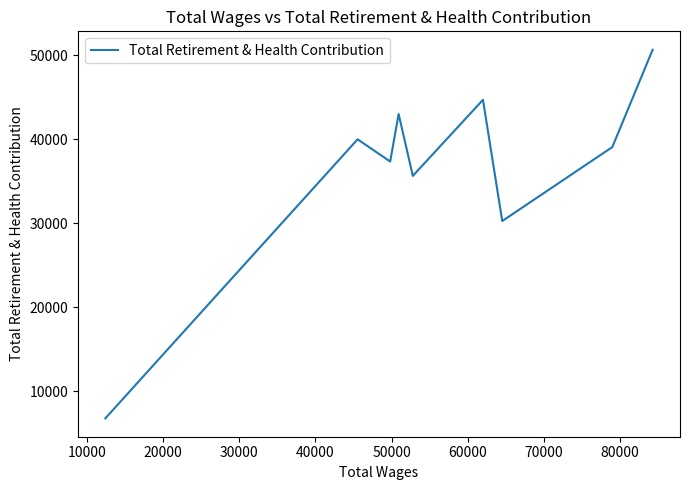

What is the minimum value shown in the chart?

6805